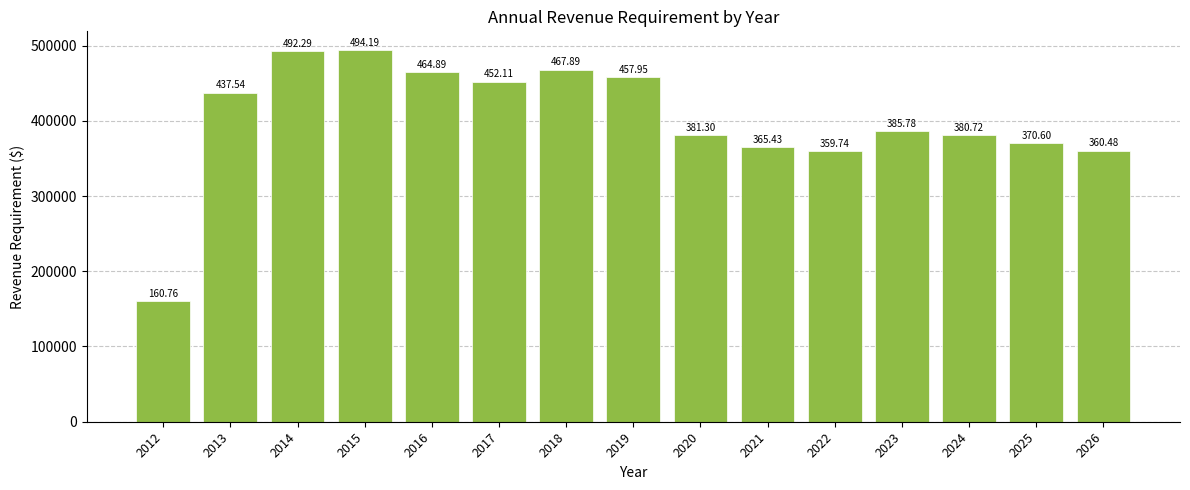

List the labels in order of value, largest first.

2015, 2014, 2018, 2016, 2019, 2017, 2013, 2023, 2020, 2024, 2025, 2021, 2026, 2022, 2012